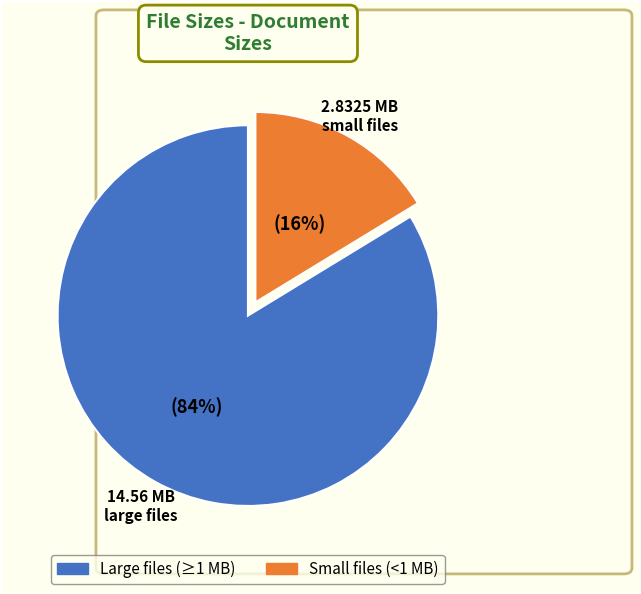

To the nearest percent, what is the average slice percentage?

50%